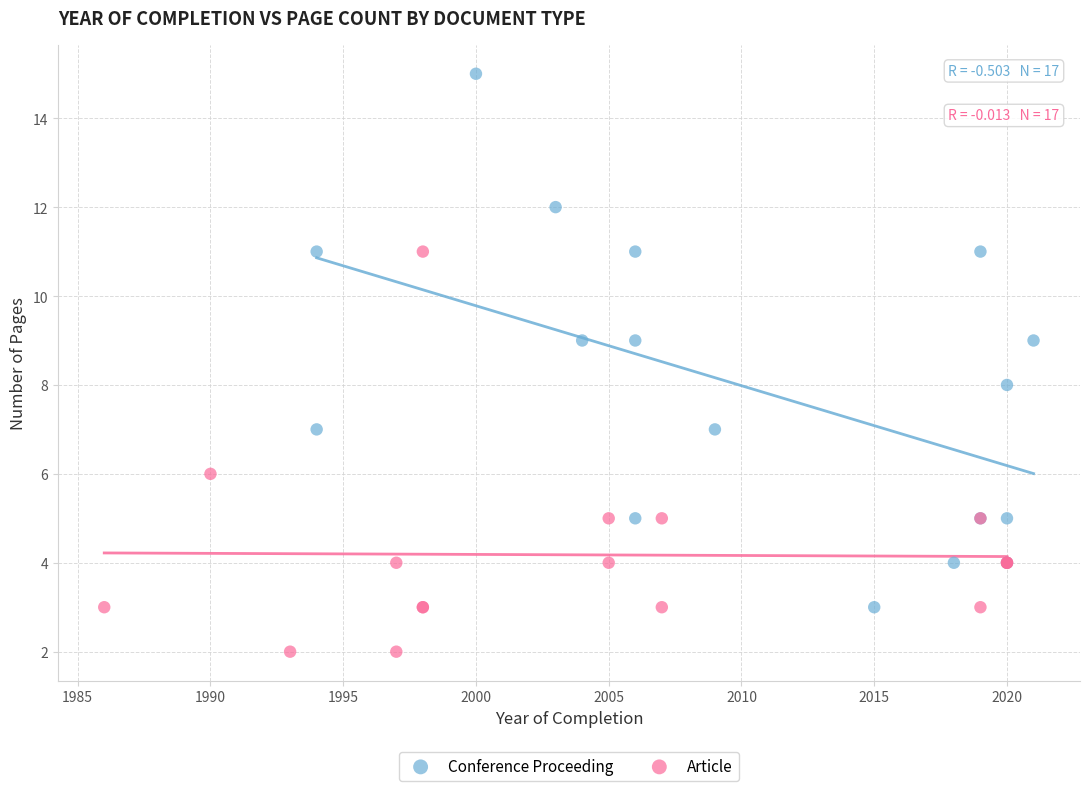

Which series has the largest Y range (max minus min)?

Conference Proceeding